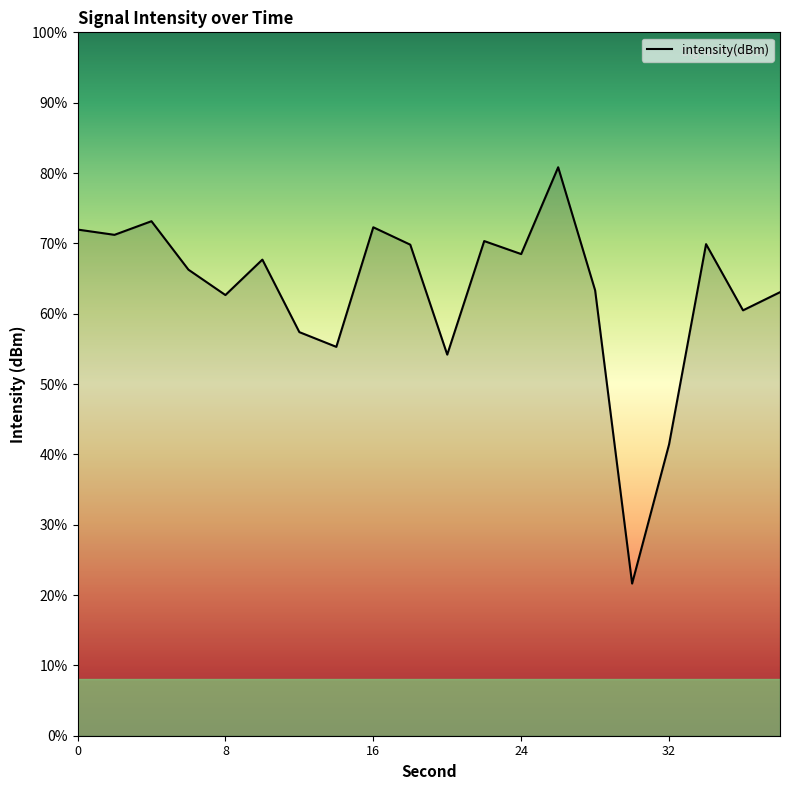

Rank the categories by value from highest to lowest.

26, 4, 16, 0, 2, 22, 34, 18, 24, 10, 6, 28, 38, 8, 36, 12, 14, 20, 32, 30